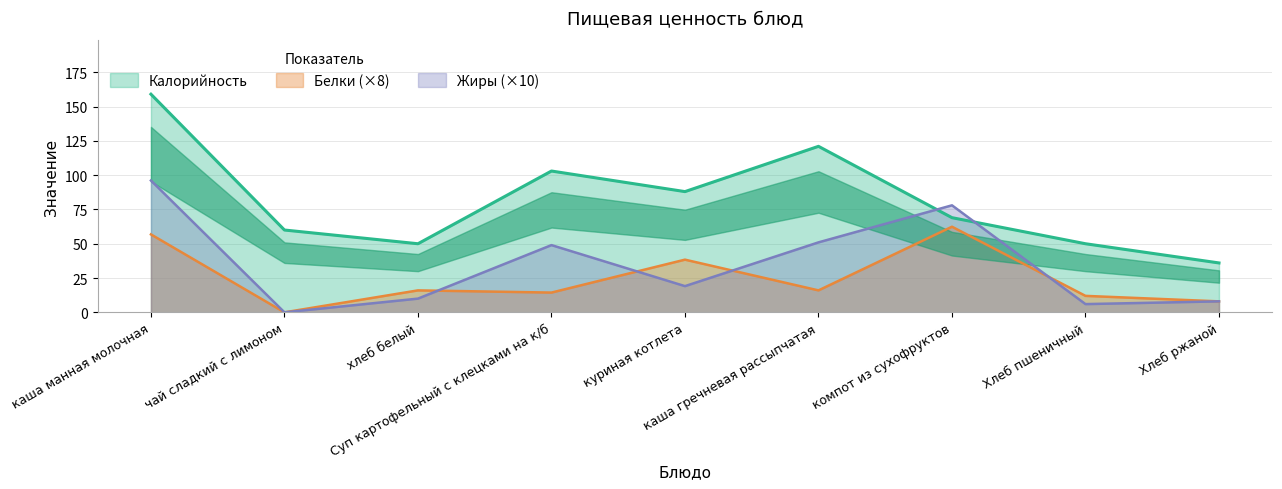

Read the Жиры value at Суп картофельный с клецками на к/б.

49.0